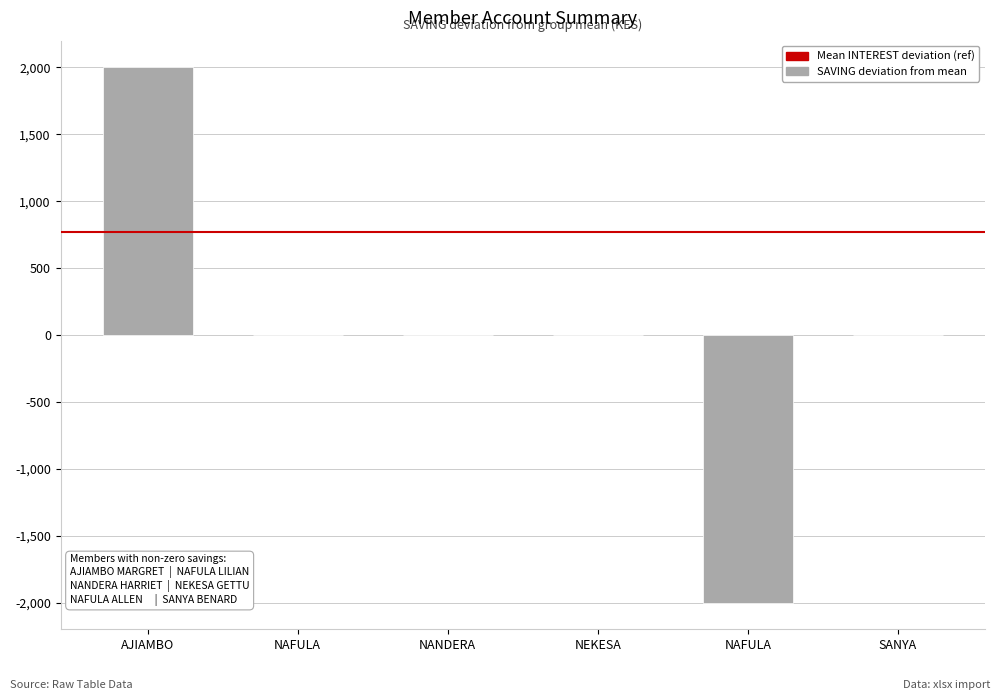

Are the bars horizontal?

No